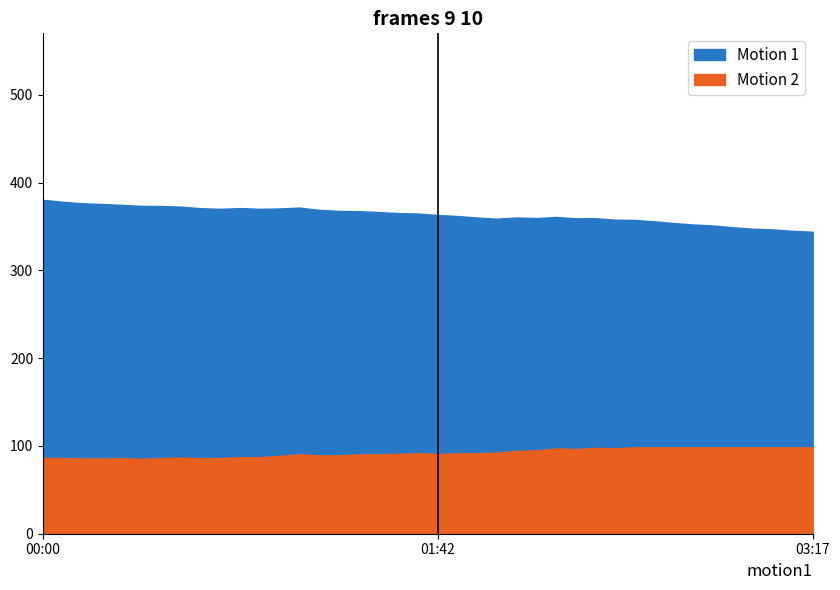

At which category does the chart reach its minimum across all series?

00:26